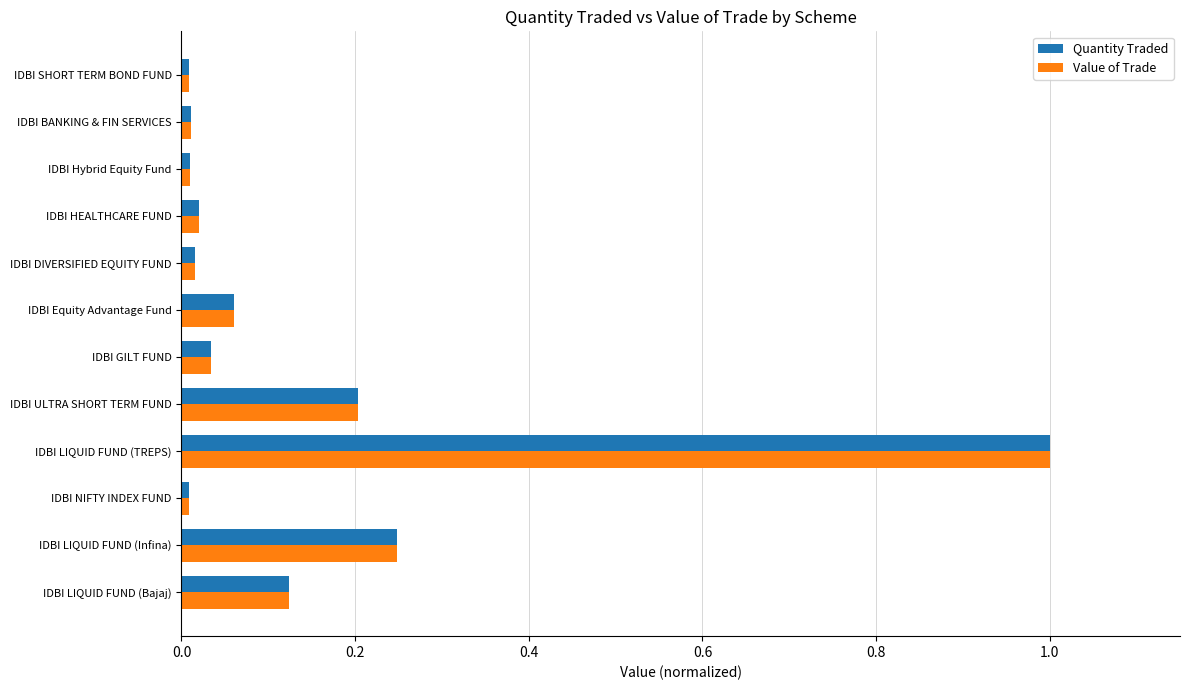

The Quantity Traded series shows 0.3 at IDBI ULTRA SHORT TERM FUND. True or false?

False